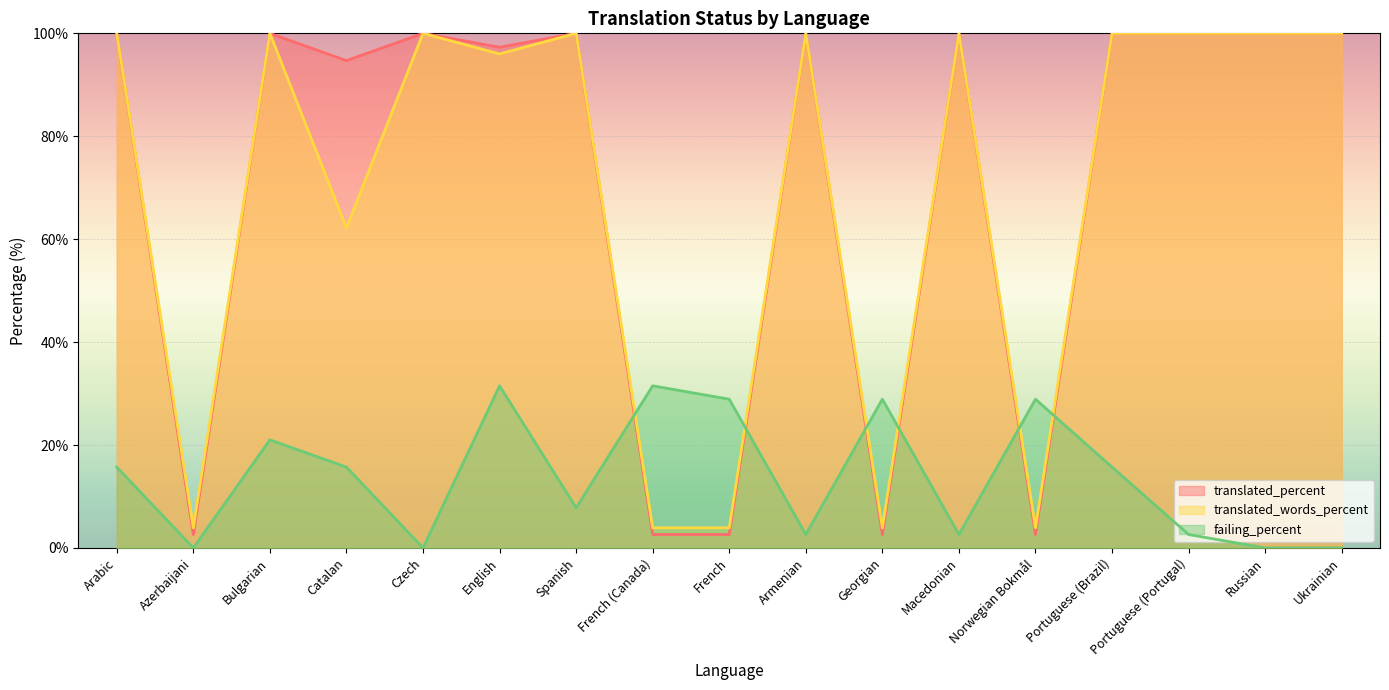

Rank the categories by translated_words_percent value from lowest to highest.

Azerbaijani, French (Canada), French, Georgian, Norwegian Bokmål, Catalan, English, Arabic, Bulgarian, Czech, Spanish, Armenian, Macedonian, Portuguese (Brazil), Portuguese (Portugal), Russian, Ukrainian